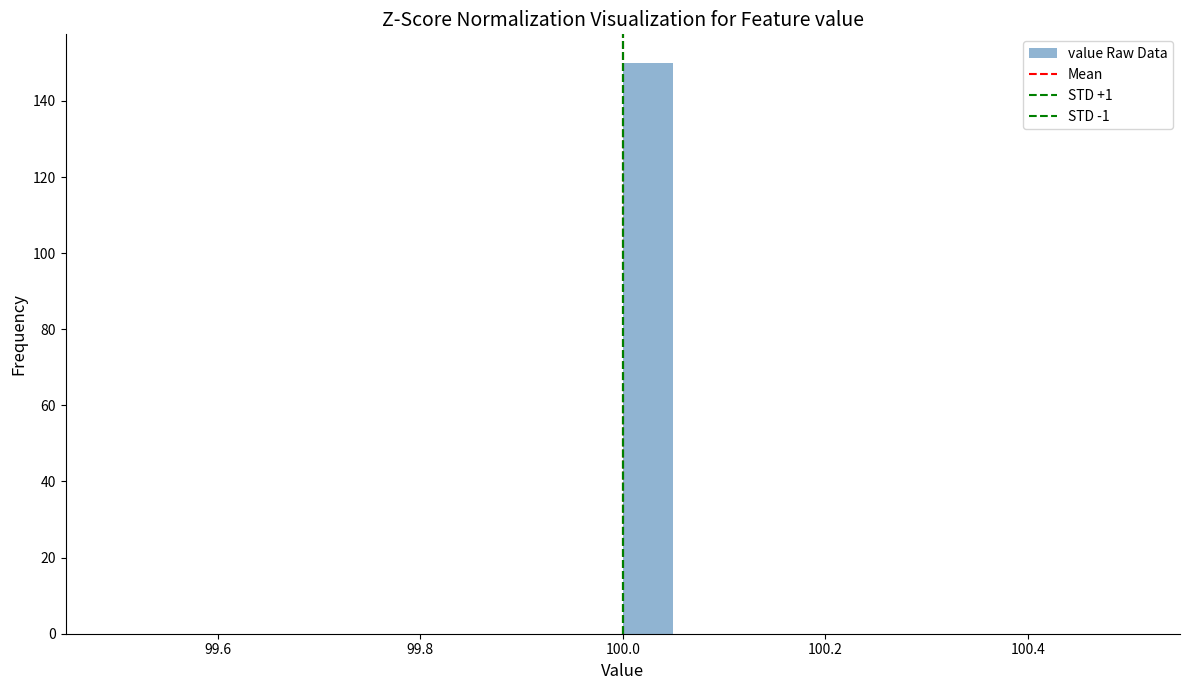

Around what value on the x-axis is the tallest bar? Give the approximate position of its centre, as read against the axis.

100.02